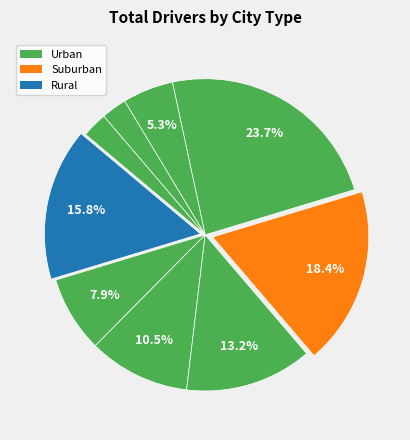

Count the number of slices in the pie.

9